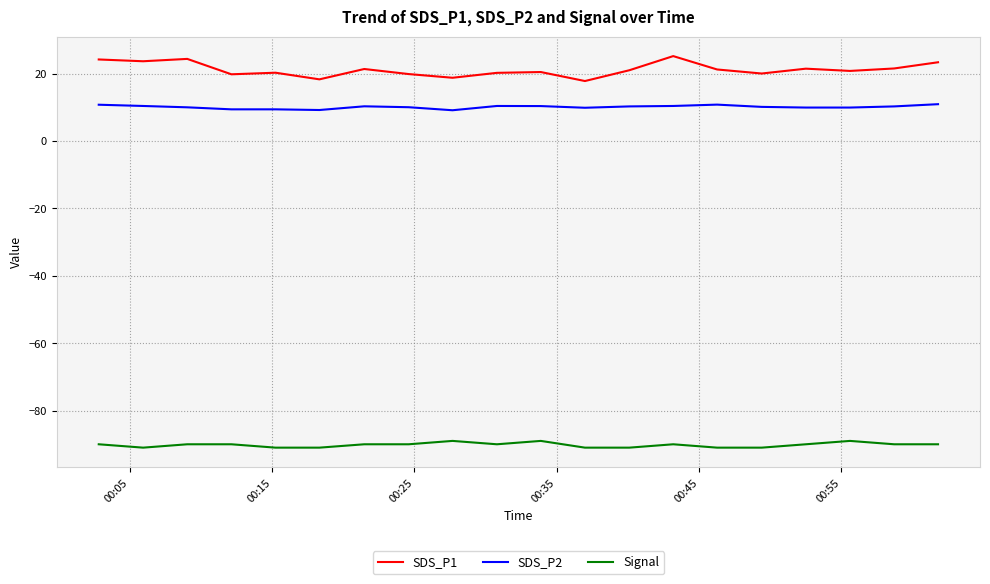

True or false: Signal and SDS_P2 intersect in this chart.

False